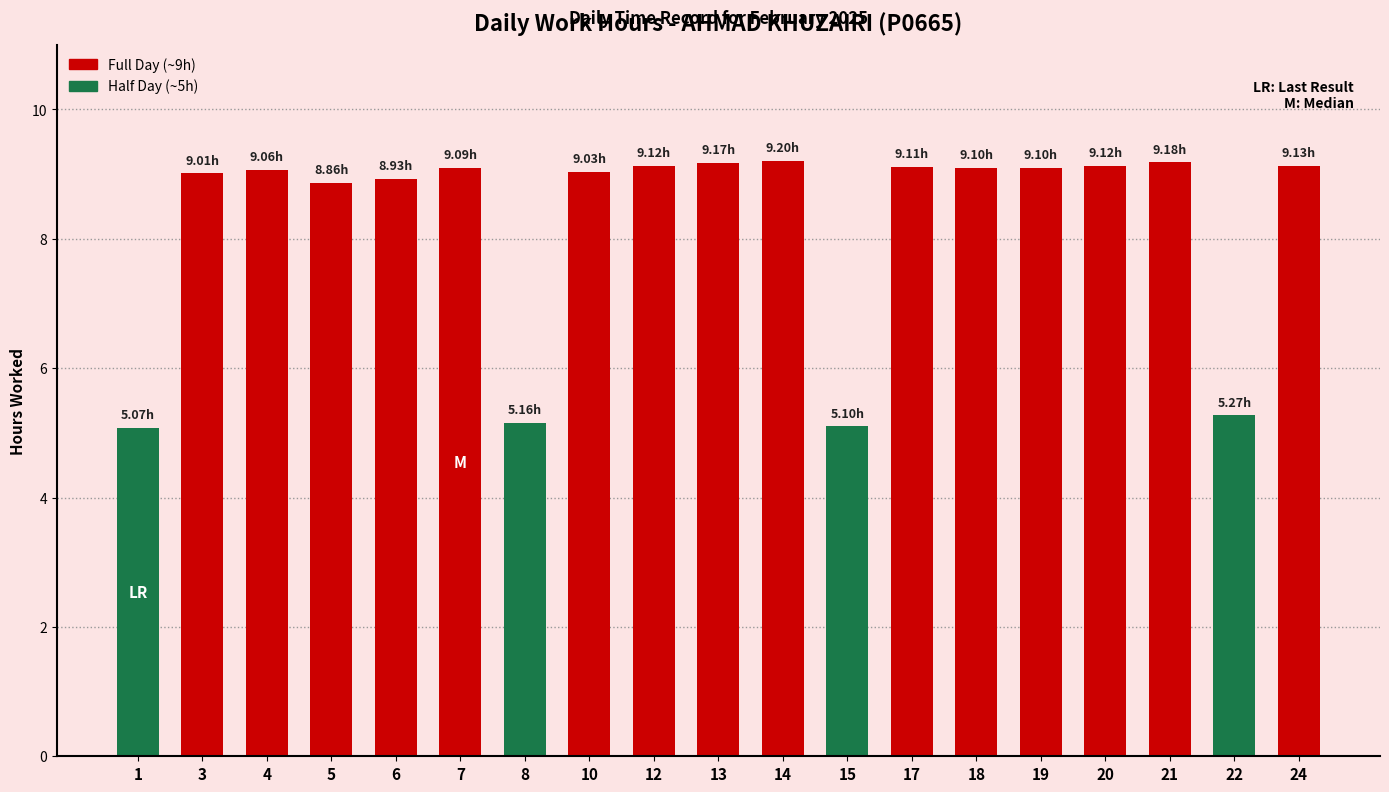

What is the change in value from 5 to 13?

+0.3